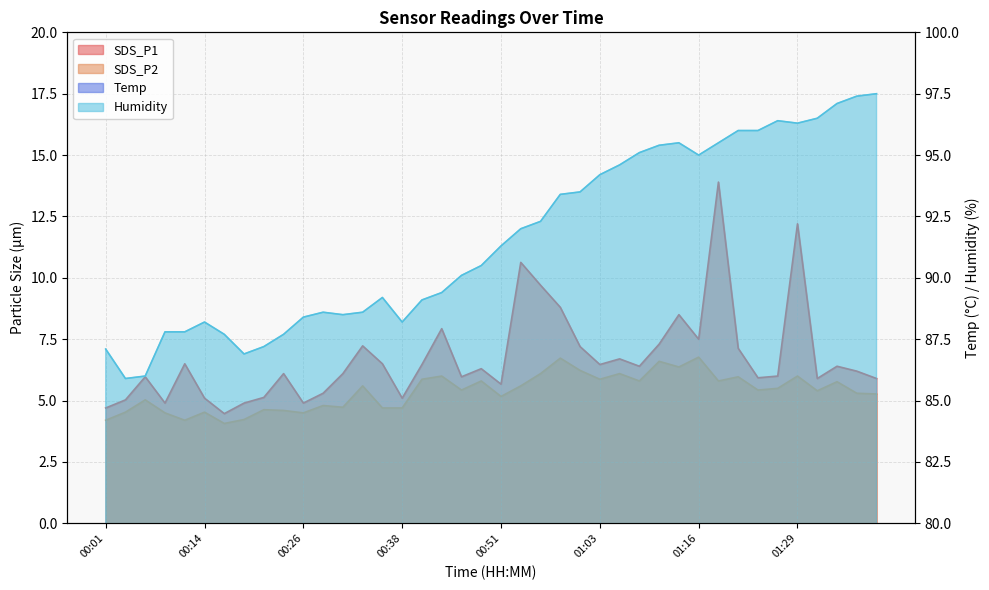

What is the label of the 8th point from the left?

00:19